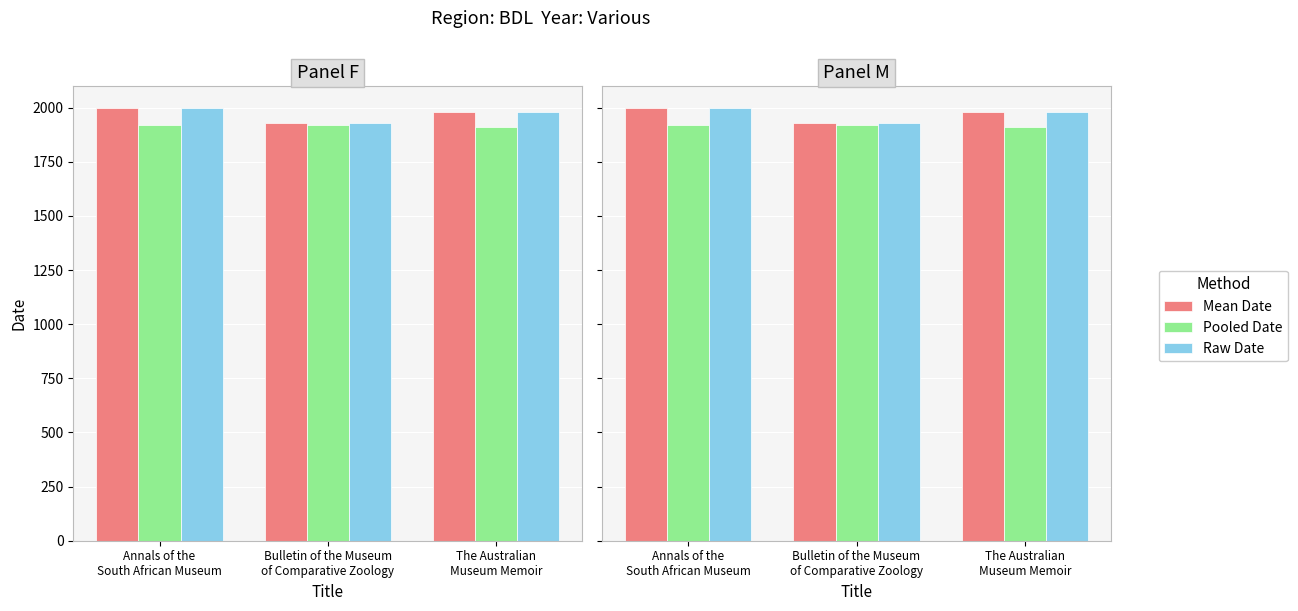

The value of Raw Date at Annals of the
South African Museum is 3546. True or false?

False